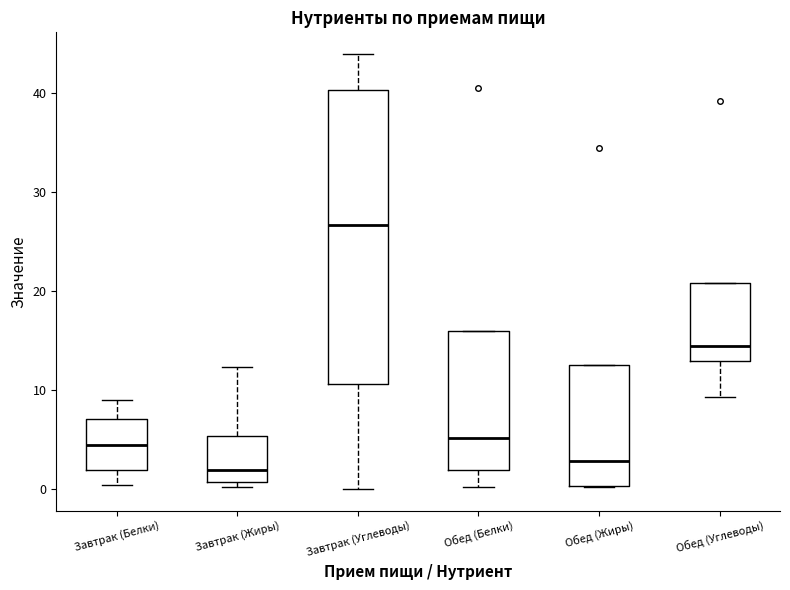

Where is the lower edge of the box for Обед (Жиры) on the y-axis? The values are not printed on the chart, so give them approximately, as read against the axis.

0